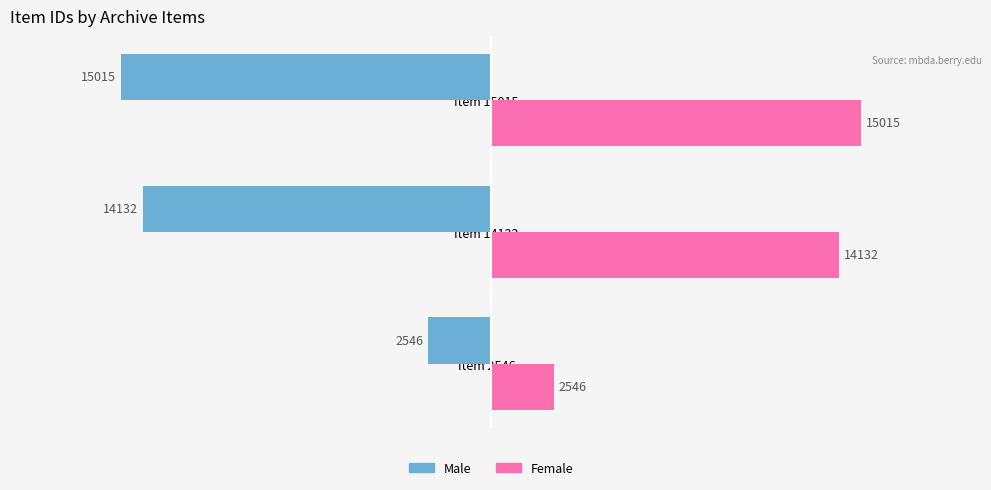

What is the approximate value of Male at Item 2546, to the nearest 10?

-2550